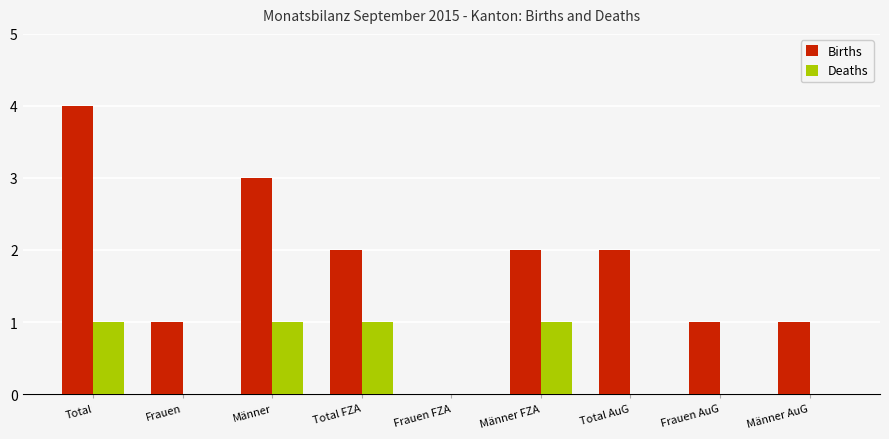

Reading left to right, list all the values displayed in this chart.

Births: 4	1	3	2	0	2	2	1	1
Deaths: 1	0	1	1	0	1	0	0	0